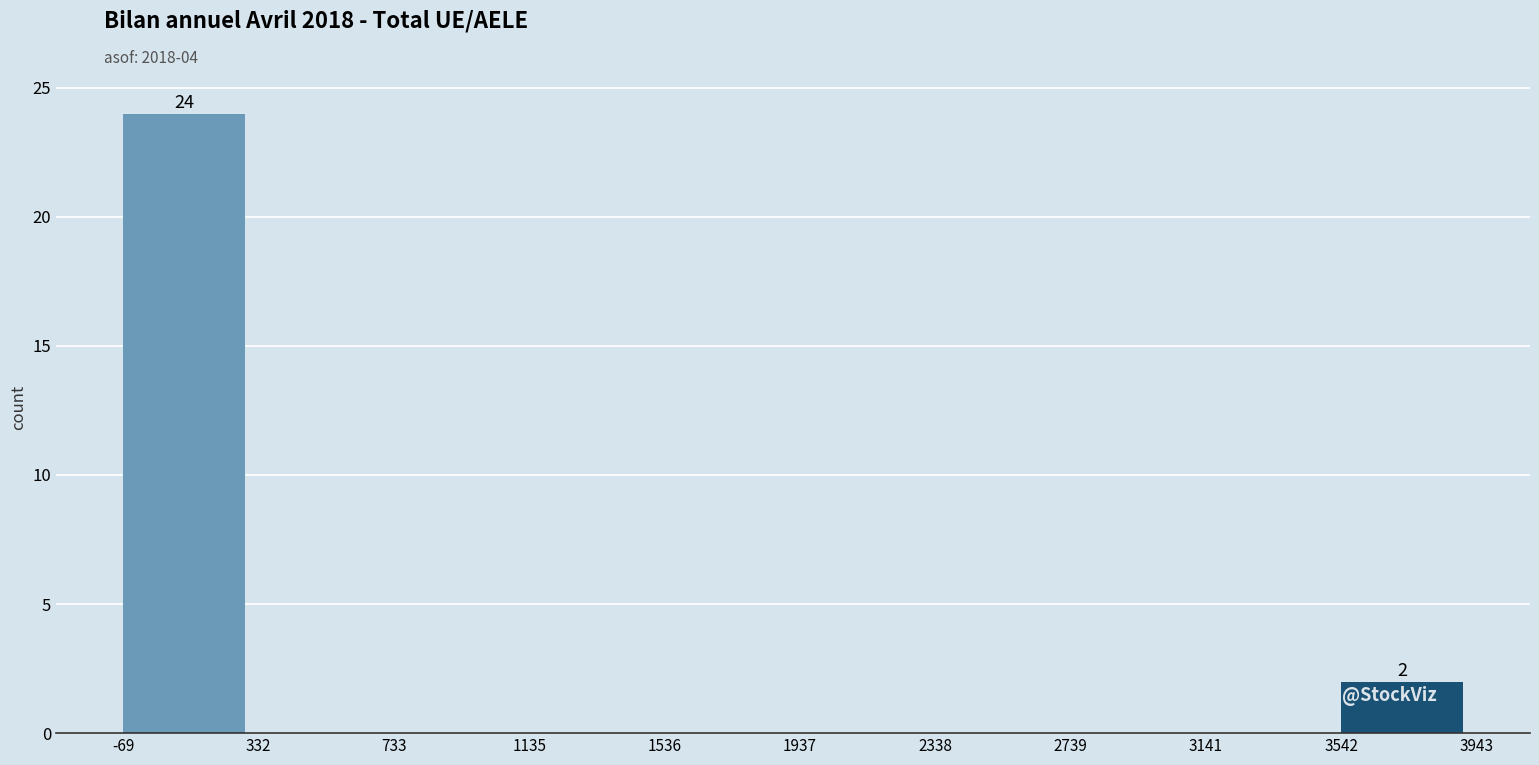

Over which range of the x-axis is the bar tallest?

-69 to 332